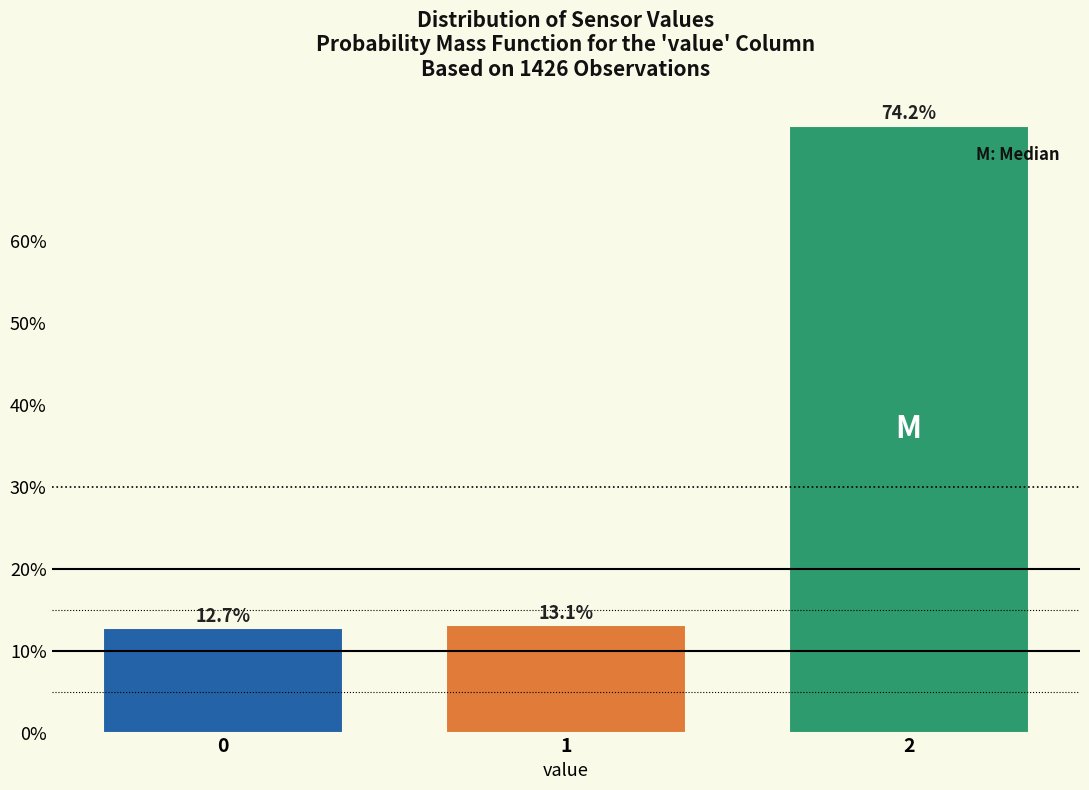

Reading left to right, extract all data points from this chart.

0=12.7	1=13.1	2=74.2